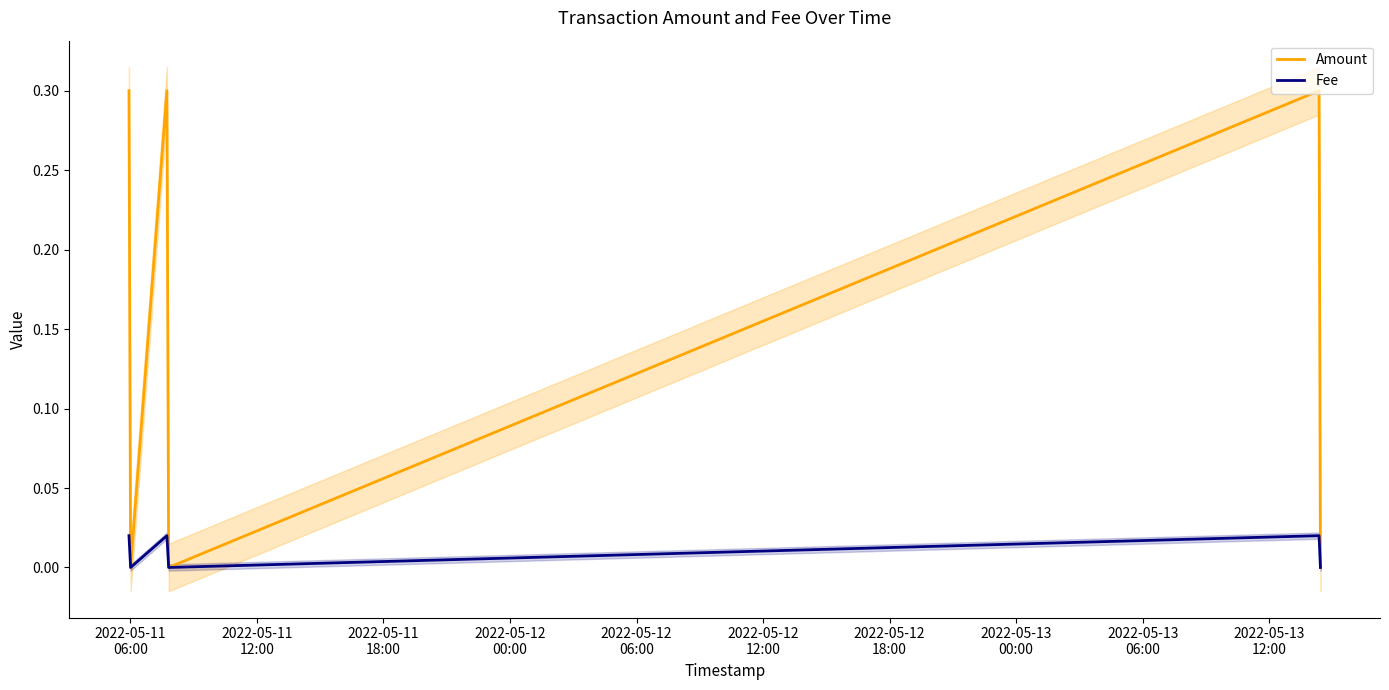

How many Fee values are between 0 and 1?

6